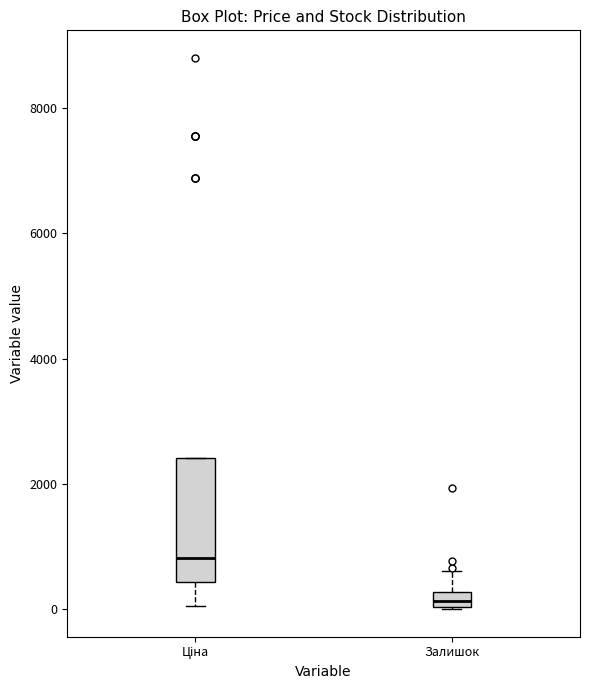

Where is the upper edge of the box for Залишок on the y-axis? The values are not printed on the chart, so give them approximately, as read against the axis.

200